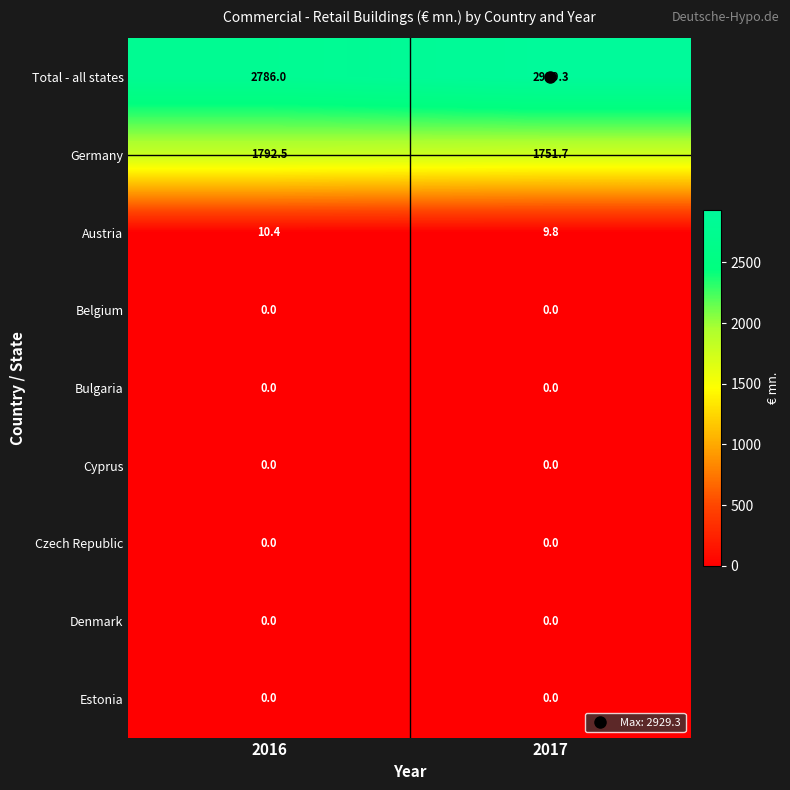

What is the sum of all Austria values?

20.2